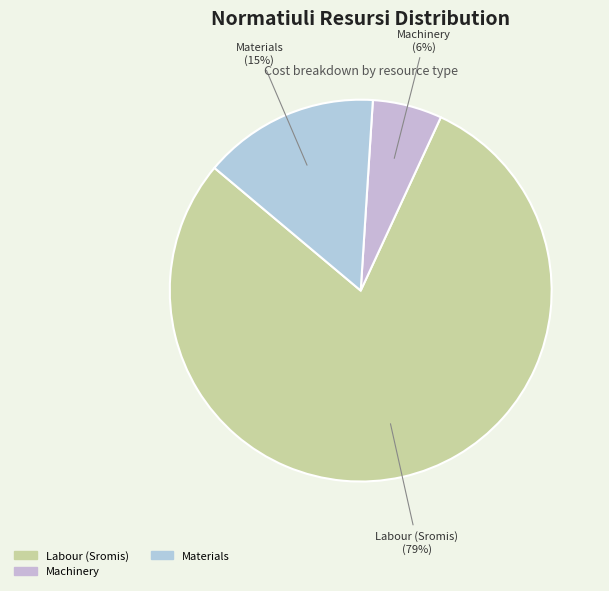

To the nearest percent, what is the difference between the largest and smallest slice percentages?

73%